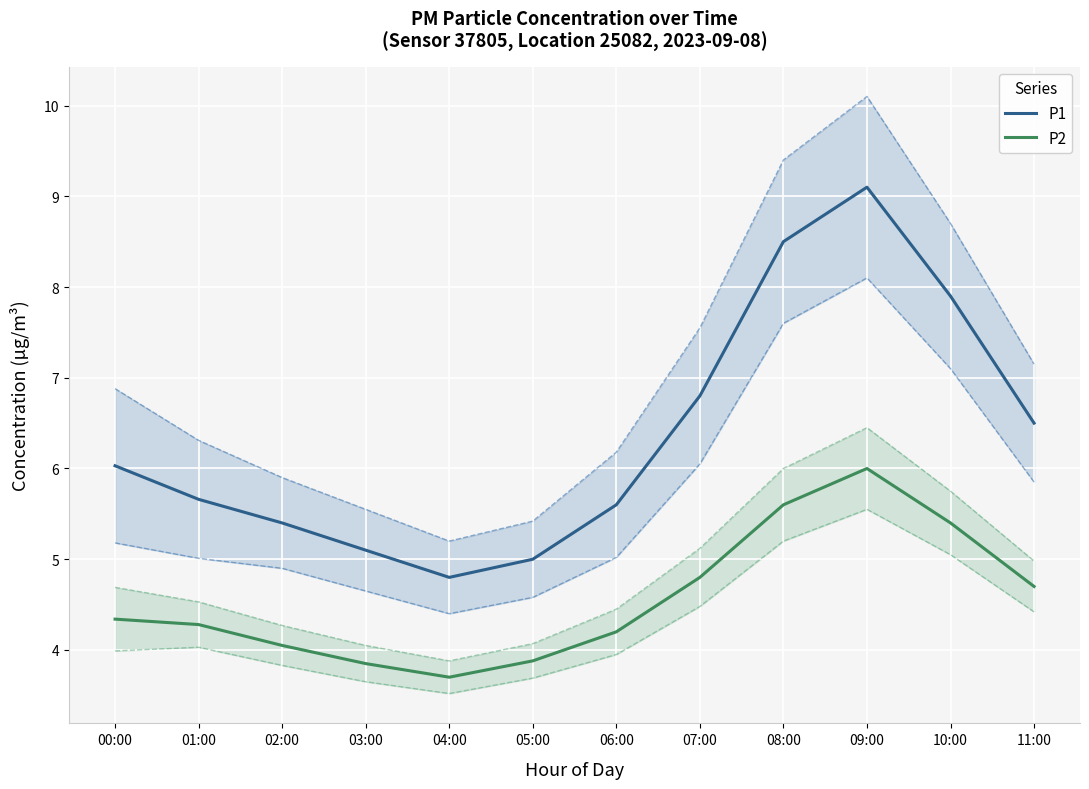

At which category is the sum across all series the highest?

09:00